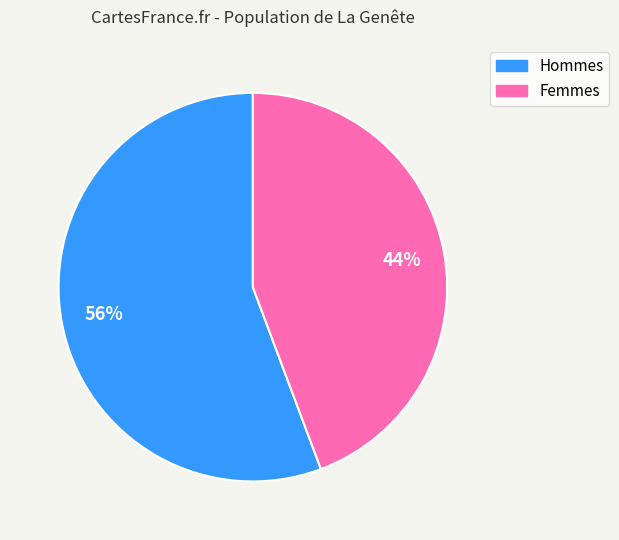

How many slices are in this pie chart?

2